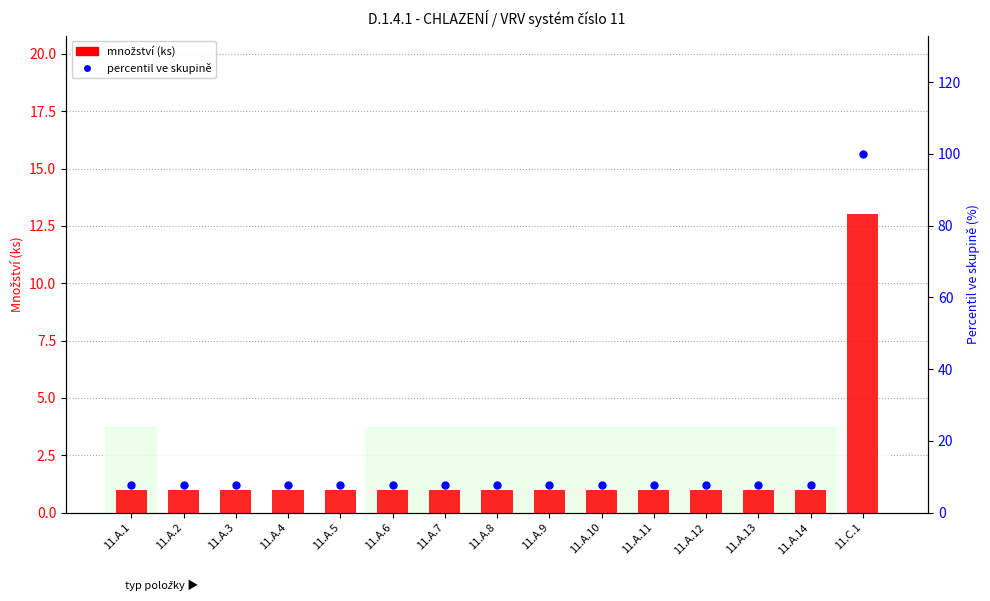

Which series contains the lowest Y value?

množství (ks)